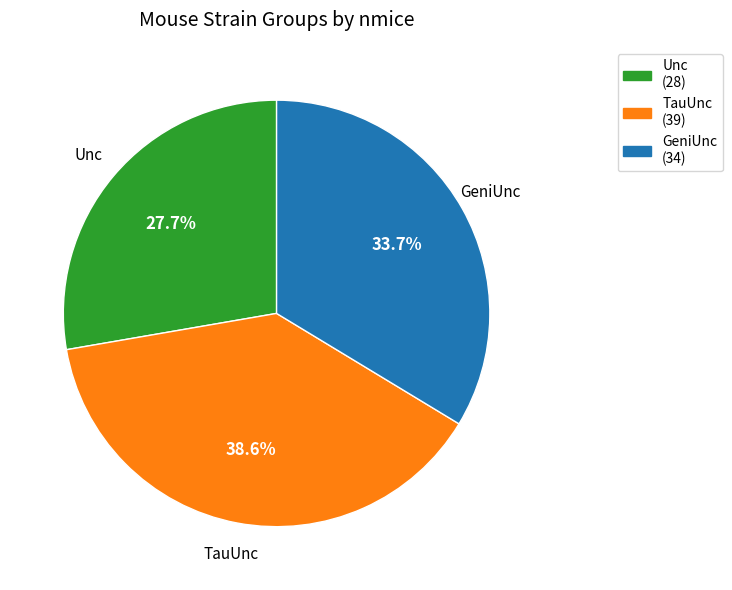

Is there any slice that represents more than half of the pie?

No